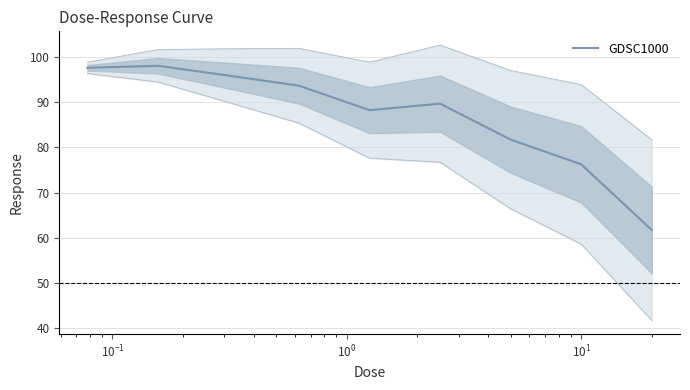

What is the maximum value shown in the chart?

98.1